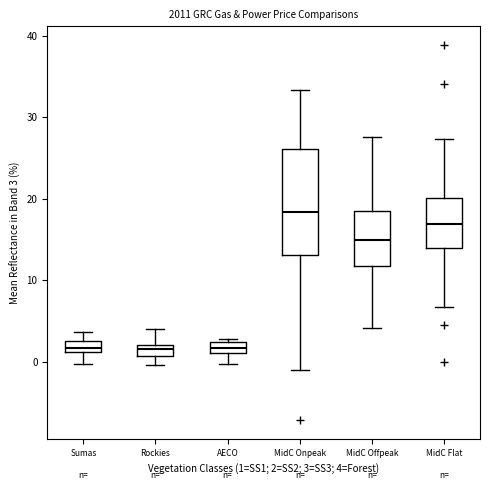

Which box is the tallest, from its lower edge to its upper edge?

MidC Onpeak